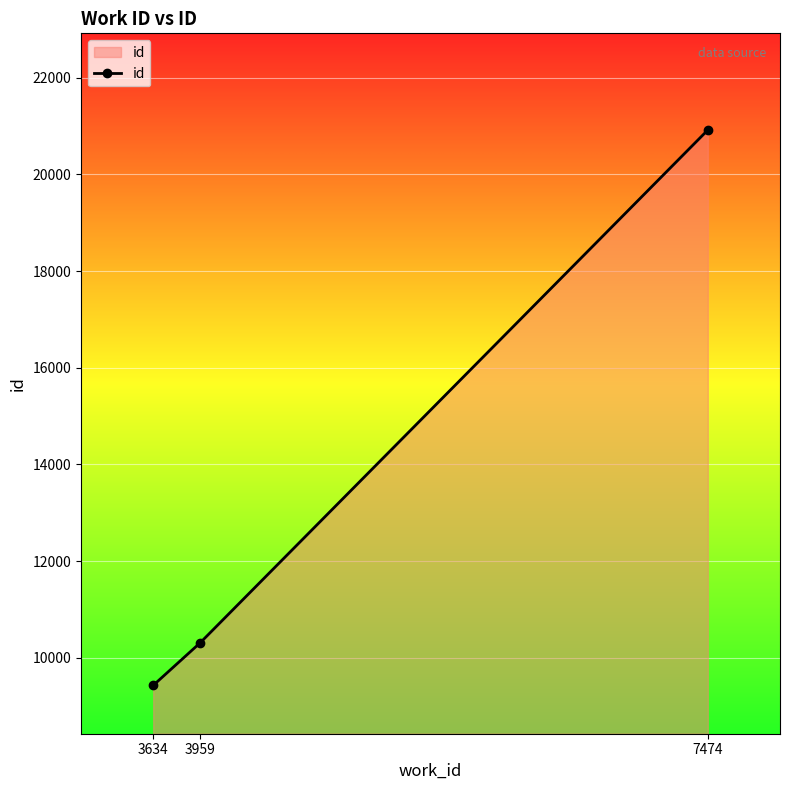

At which category does the chart reach its minimum across all series?

3634